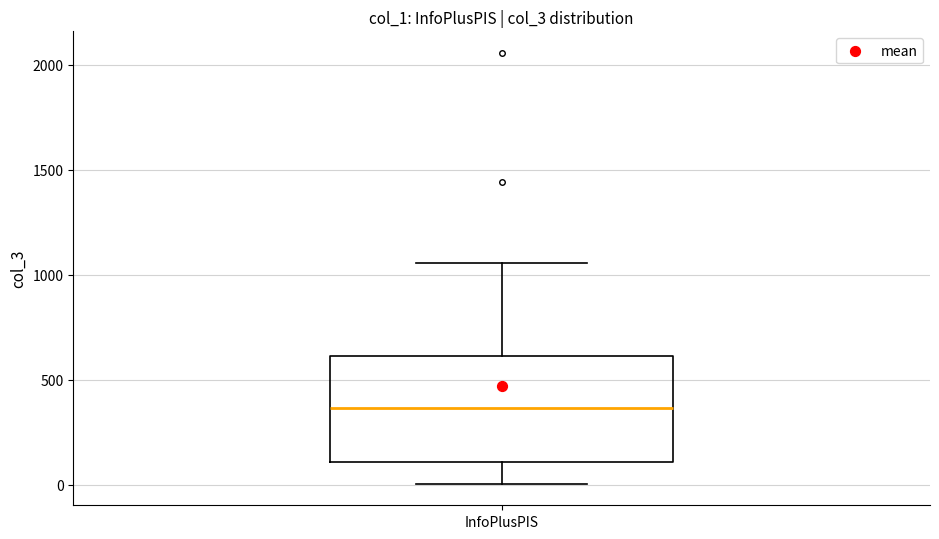

Where does the upper whisker of the box for InfoPlusPIS end on the y-axis? The values are not printed on the chart, so give them approximately, as read against the axis.

1050